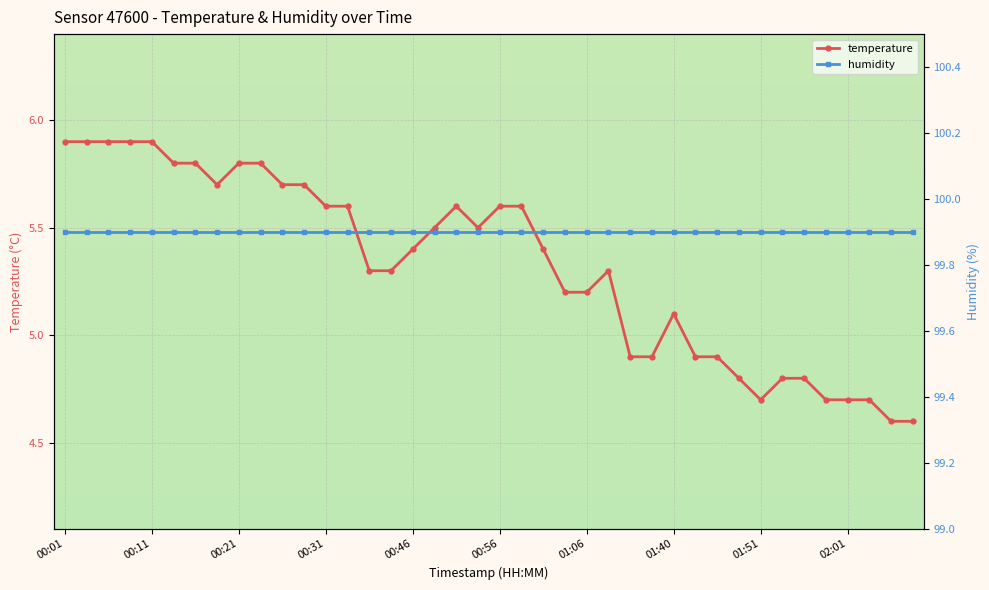

What is the label of the 3rd point from the right?

02:04